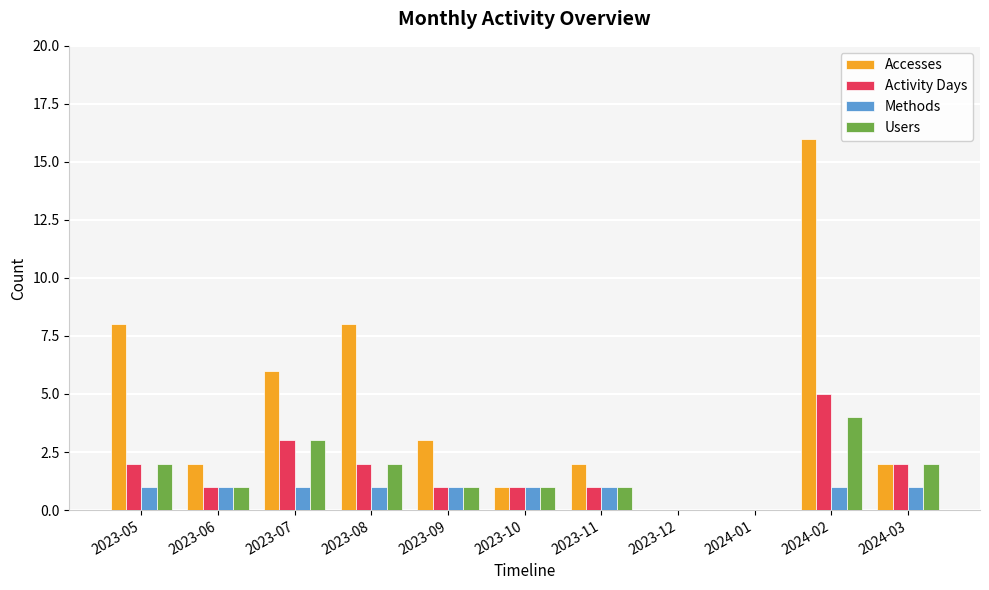

Is it true that Accesses equals 2 at 2023-06?

True